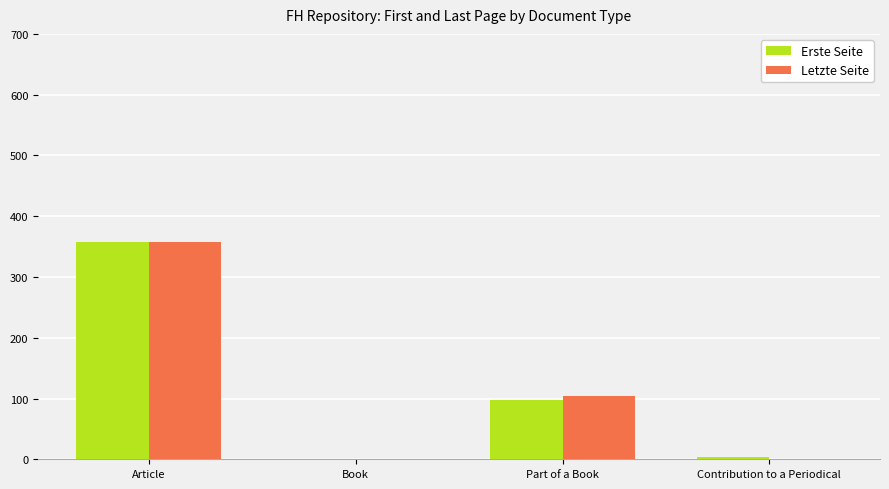

True or false: Letzte Seite has a value of -228 at Book.

False